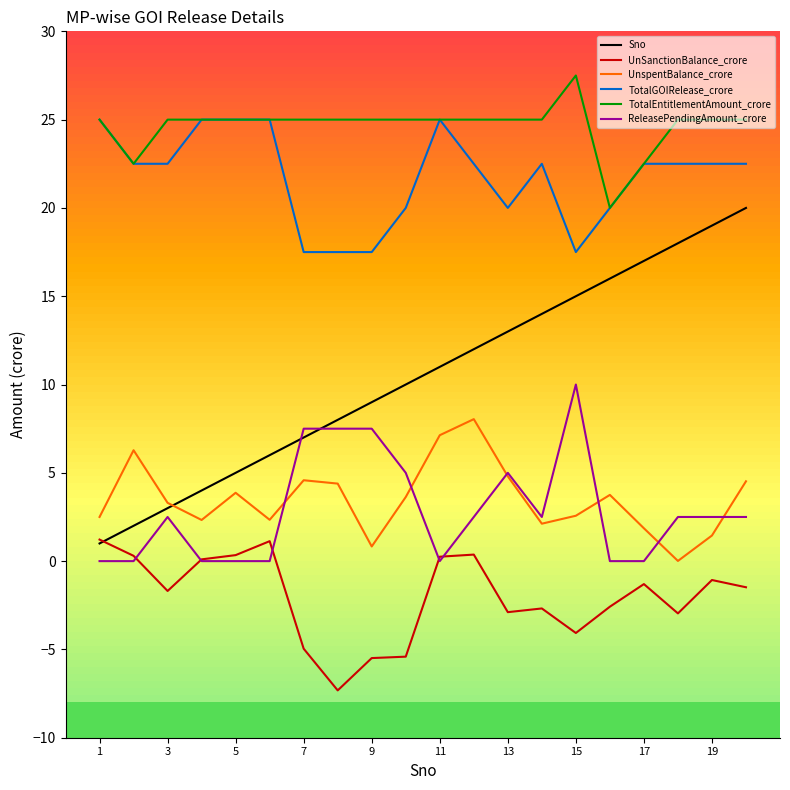

Which series has the widest spread of values?

Sno